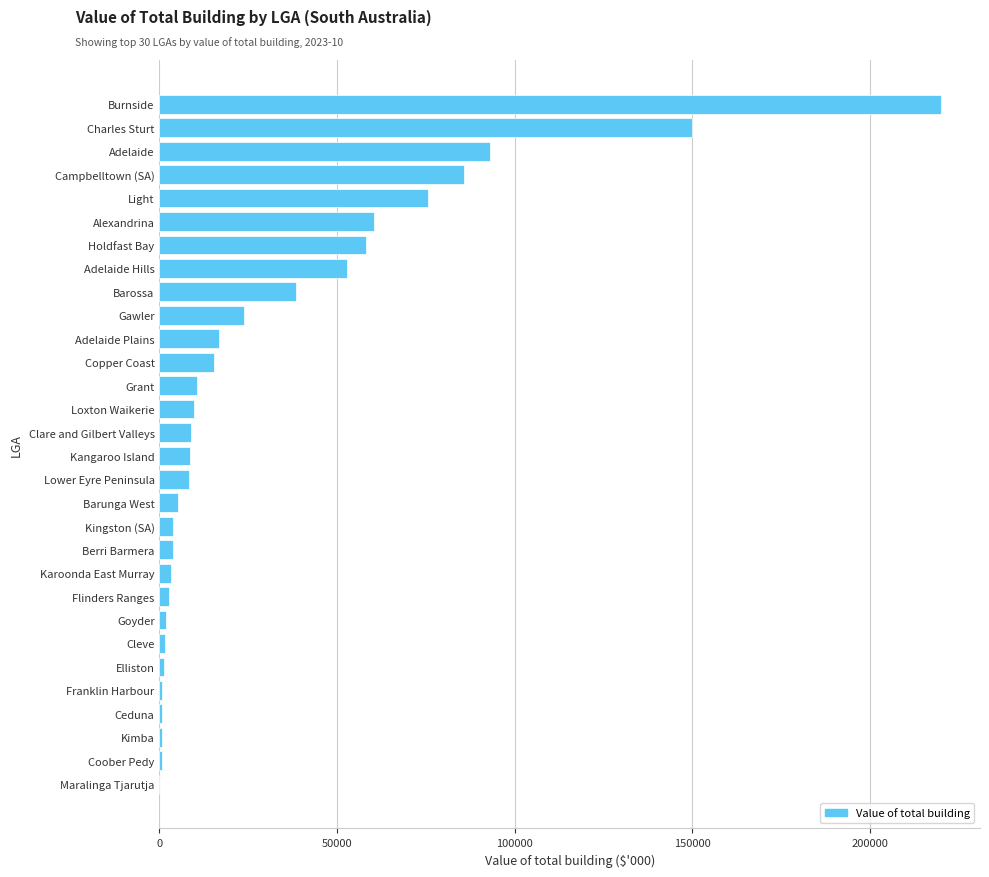

What is the approximate value at Adelaide Hills?

52754.8